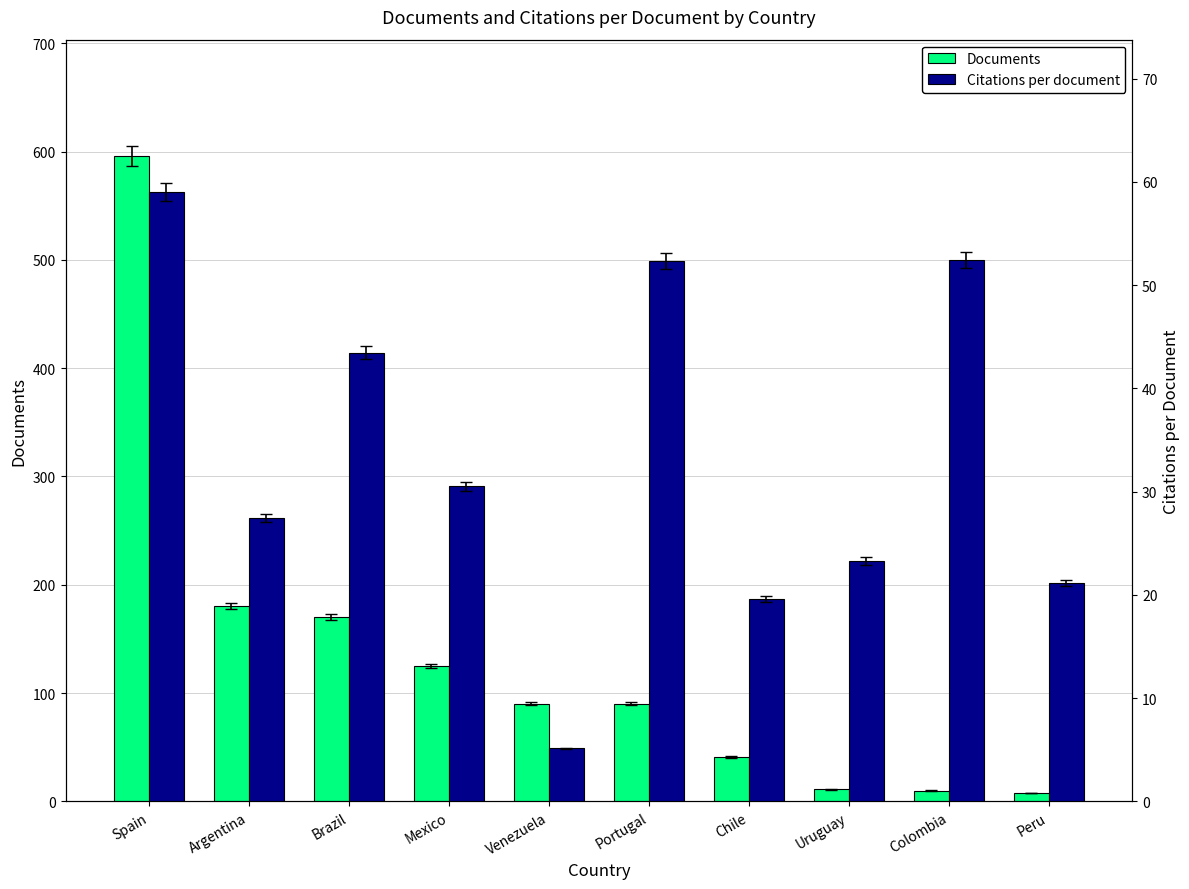

Where does the Documents series first go above 90?

Spain